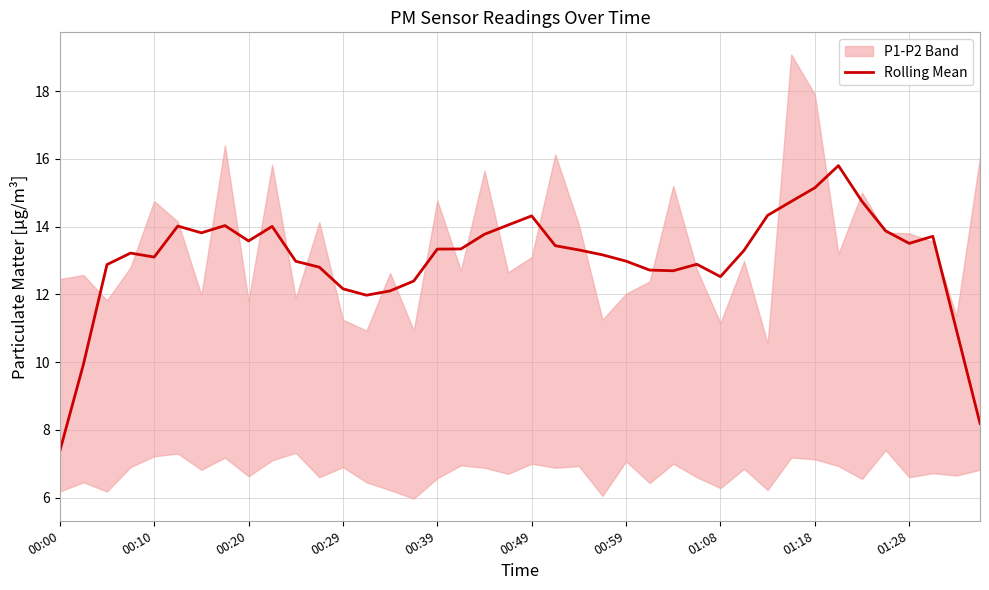

The Rolling Mean series shows 13.1 at 00:10. True or false?

True